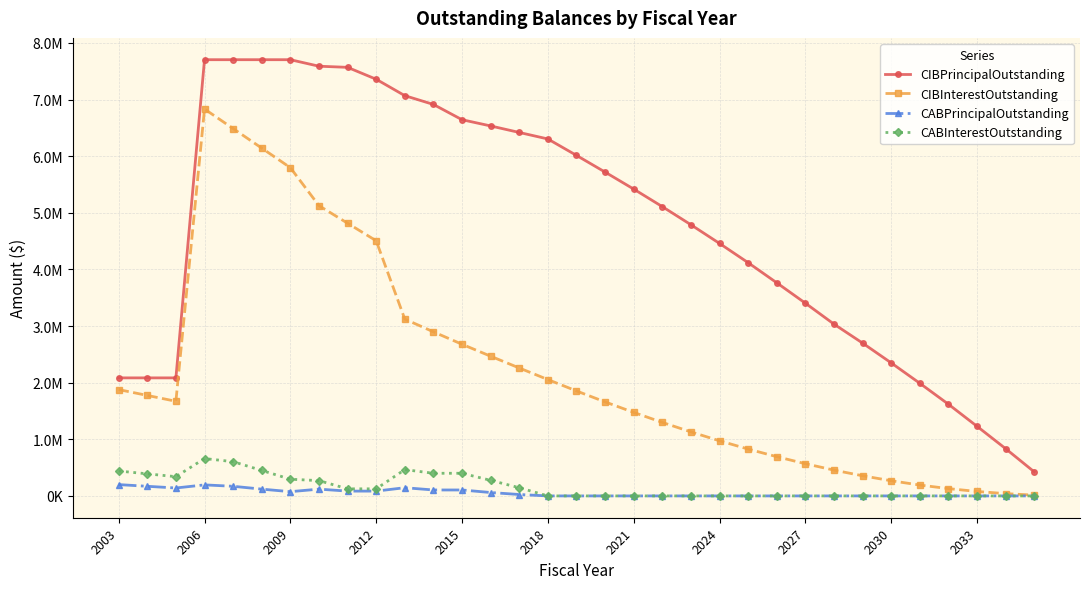

What are all the series names shown in the legend?

CIBPrincipalOutstanding, CIBInterestOutstanding, CABPrincipalOutstanding, CABInterestOutstanding